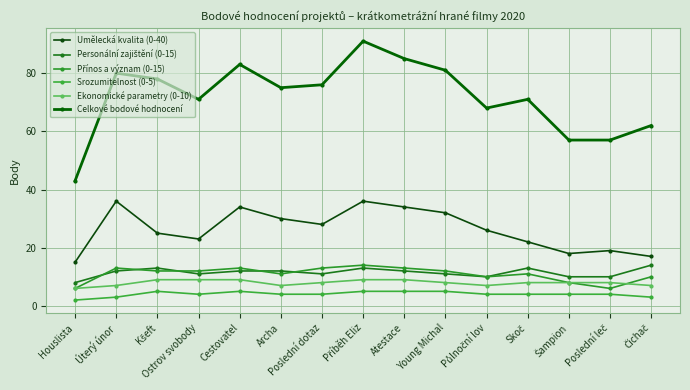

How many lines are shown in the chart?

6